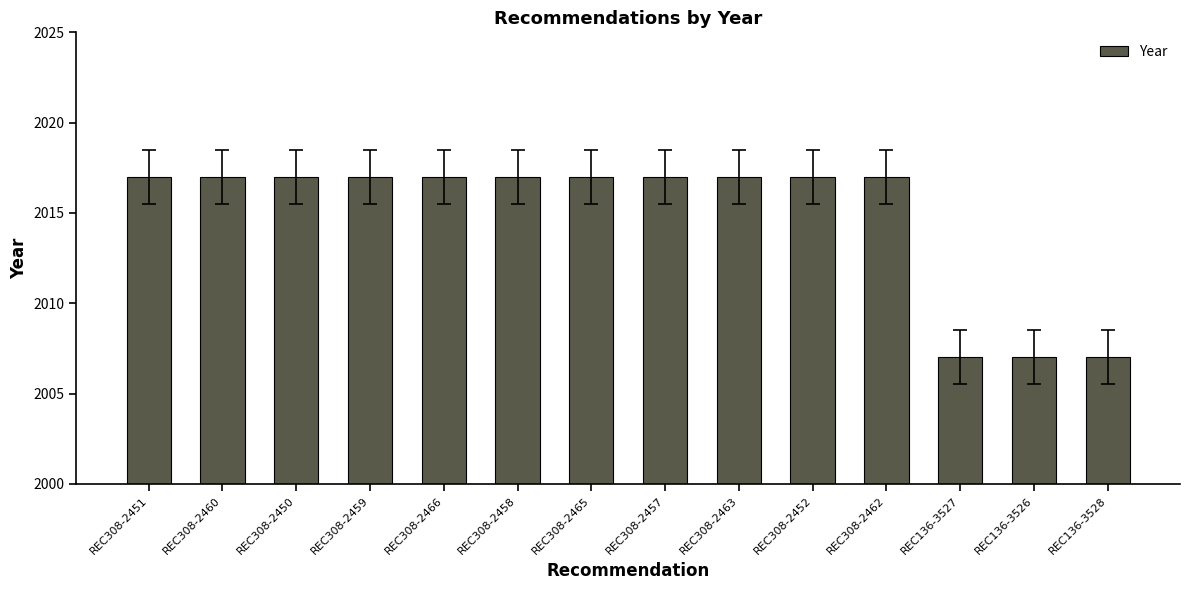

True or false: the data shows 3613 at REC308-2450.

False